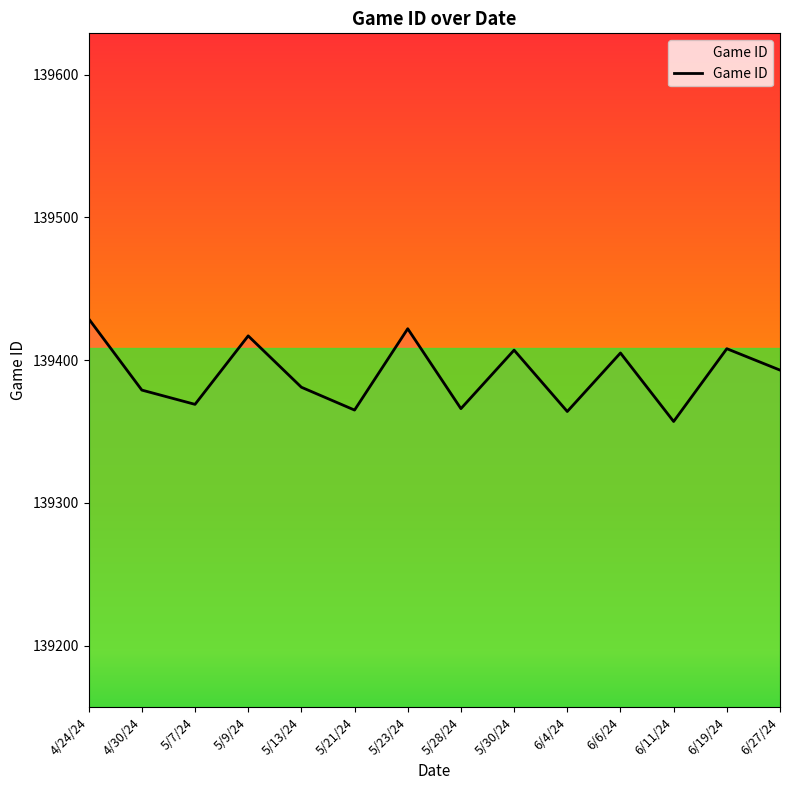

How many interior local valleys (lower than both neighbors) does the data have?

5